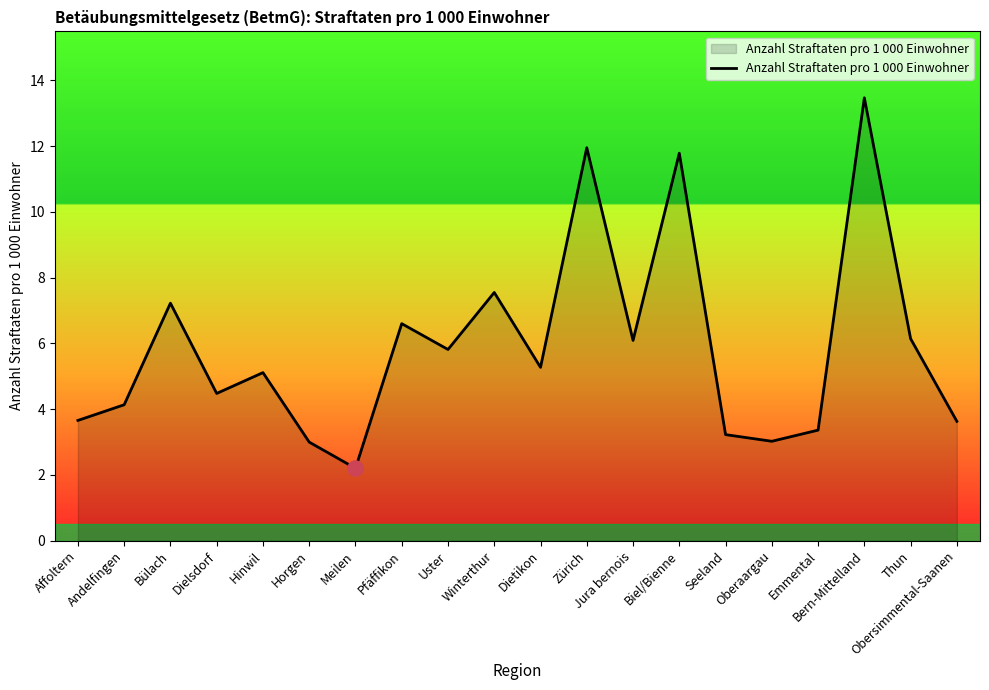

Approximately how many times larger is the value at Thun compared to Dielsdorf?

1.4